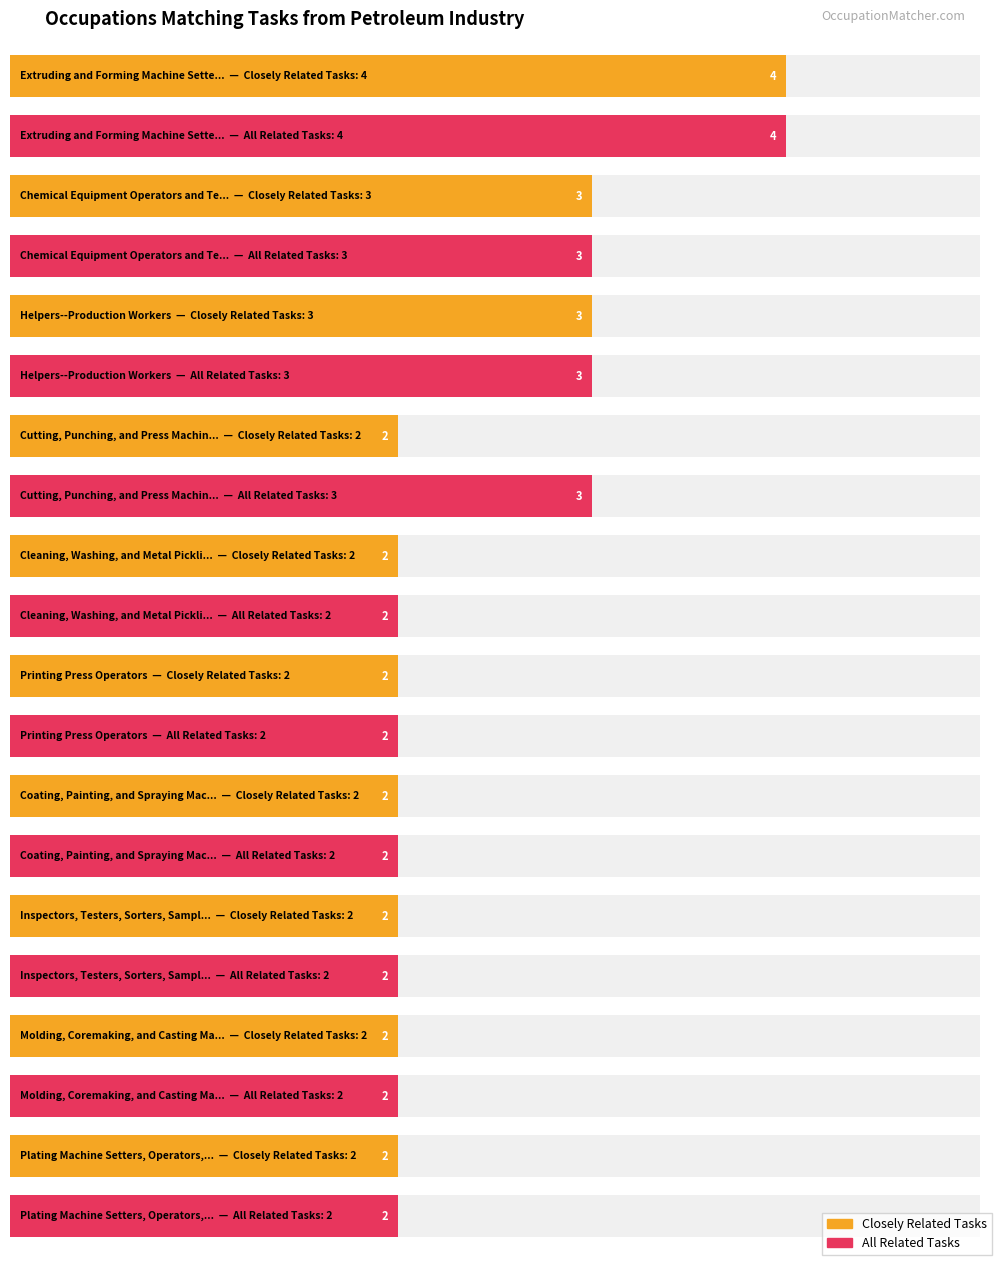

What is the difference between the All Related Tasks values at Plating Machine Setters, Operators, and Tenders and Chemical Equipment Operators and Tenders?

1